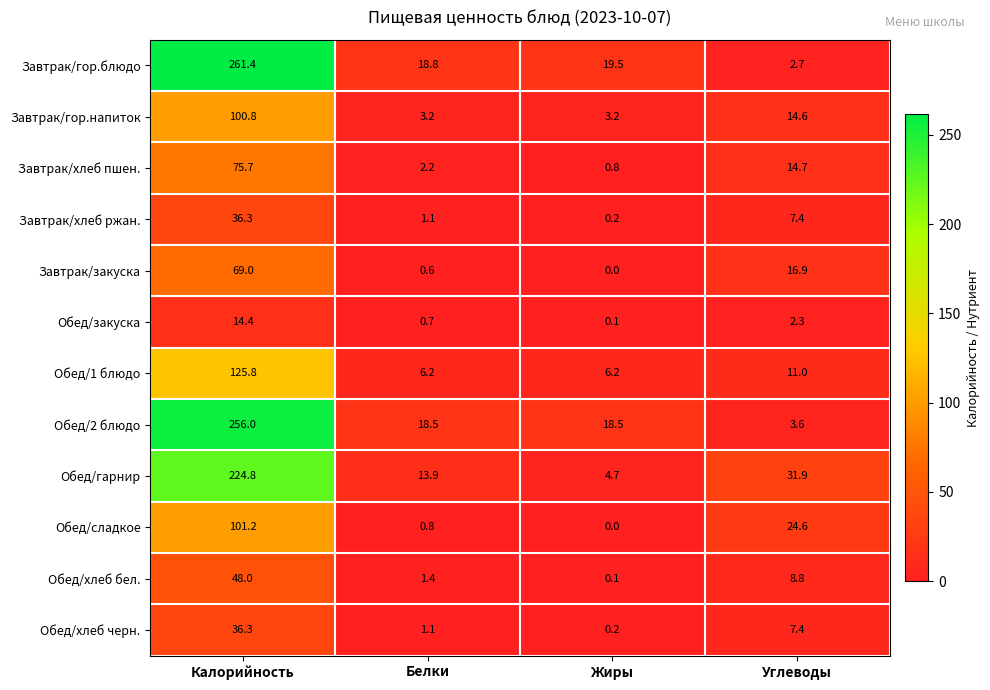

What is the difference between the highest and lowest values at Углеводы?

29.6